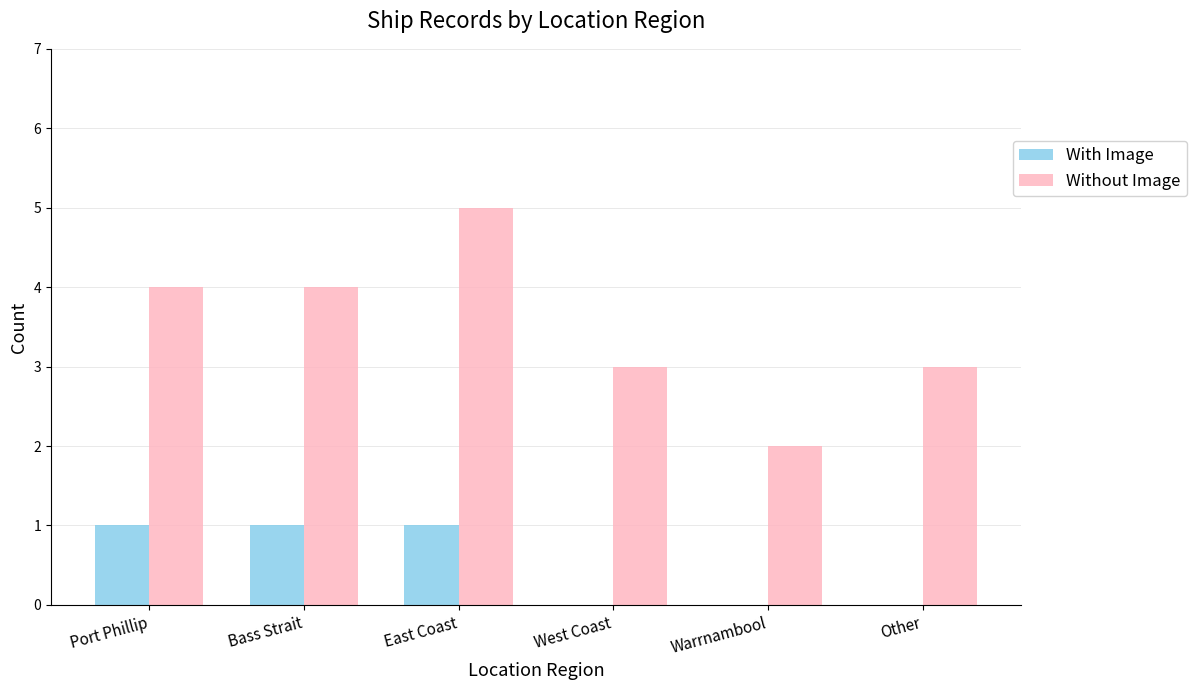

What is the average value of the Without Image series?

4